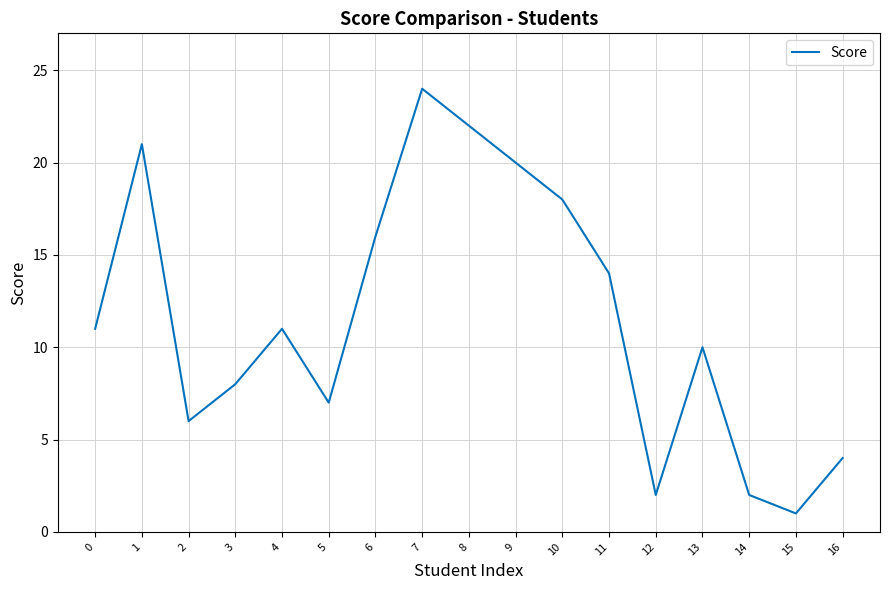

Is this an area chart (filled region under the line)?

No